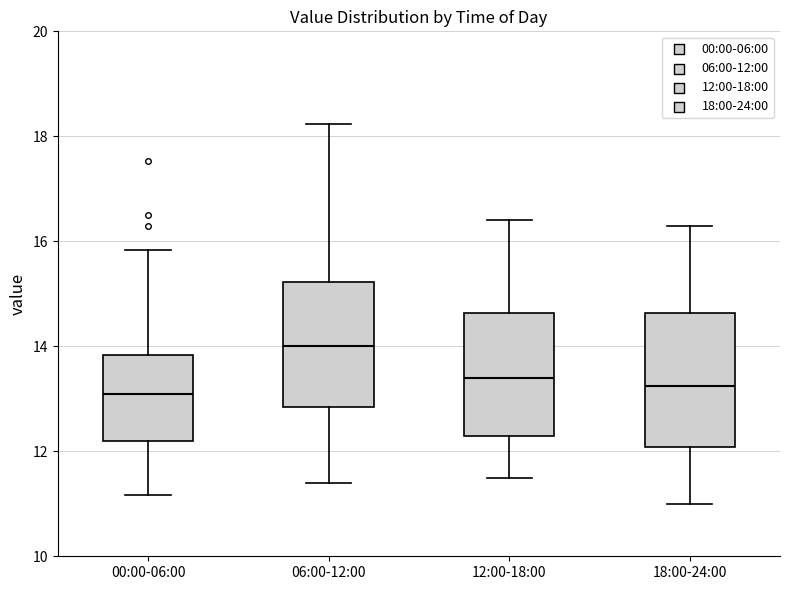

Where is the upper edge of the box for 06:00-12:00 on the y-axis? The values are not printed on the chart, so give them approximately, as read against the axis.

15.2